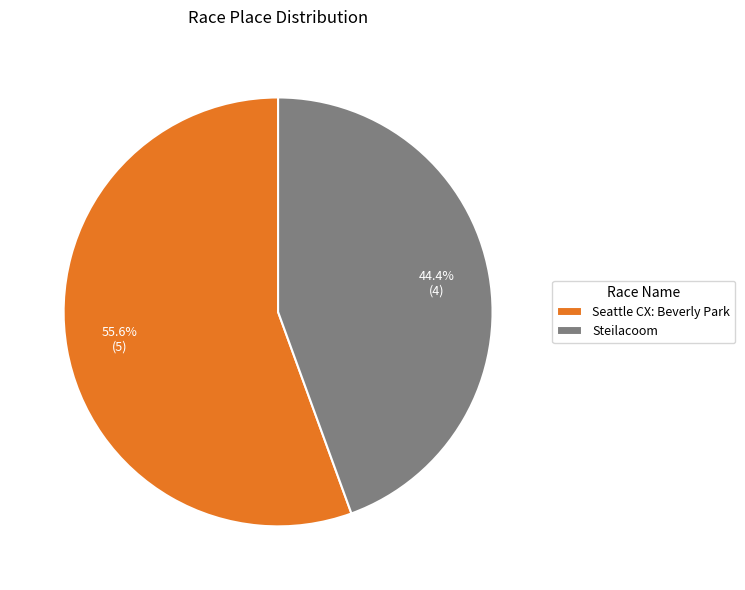

Does Steilacoom represent more than half of the total?

No